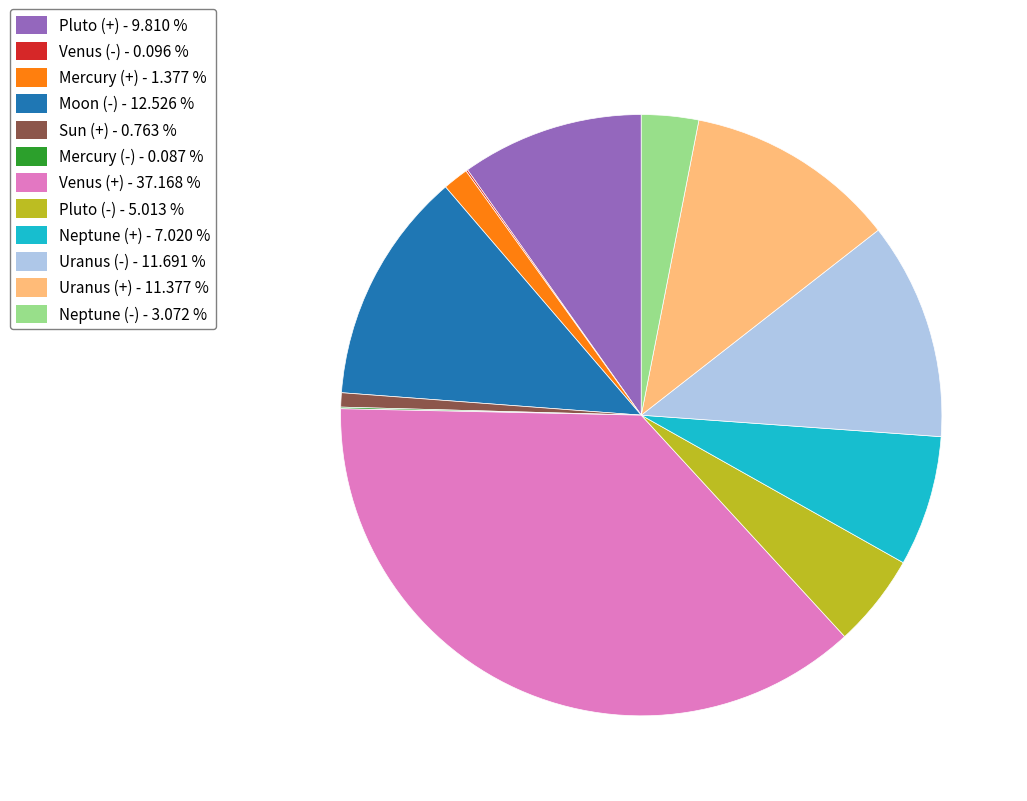

Between Neptune (-) and Moon (-), which is larger?

Moon (-)